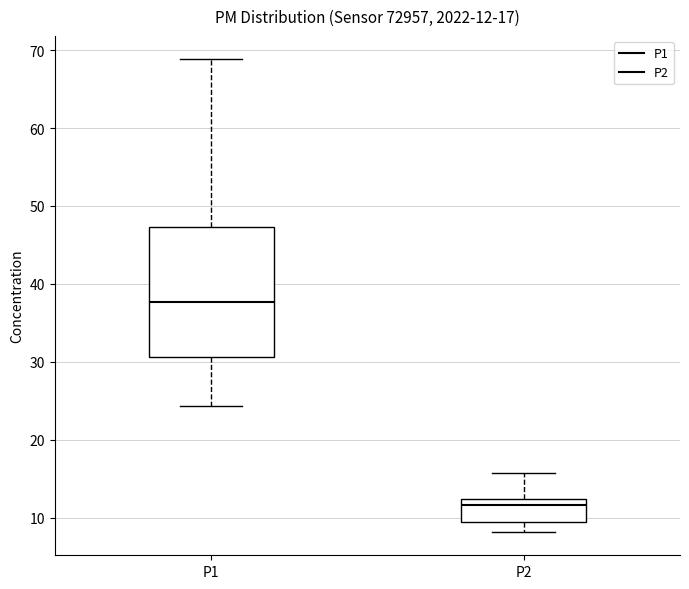

Comparing the boxes themselves (not the whiskers), which one is the tallest?

P1